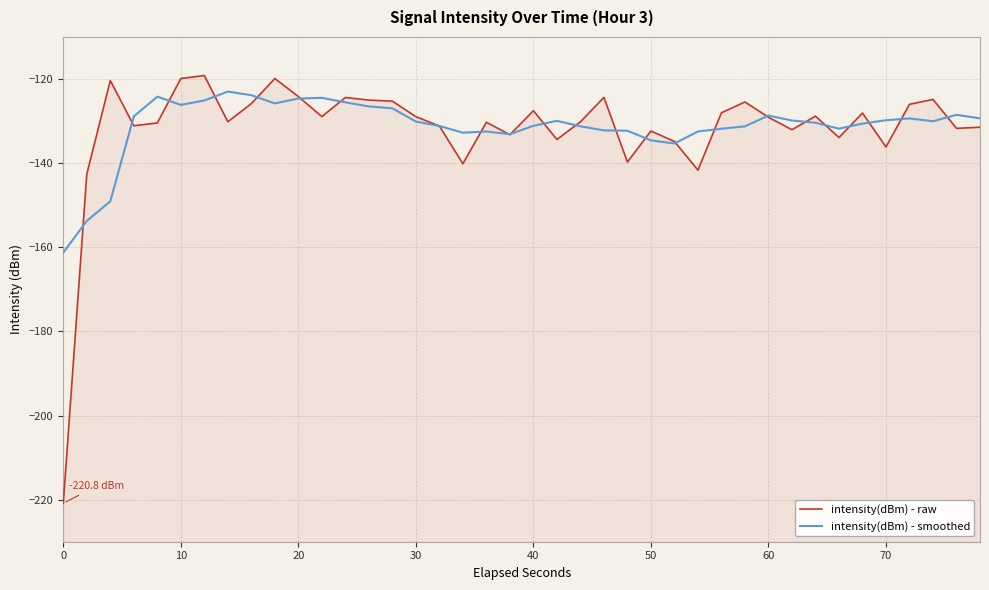

How many data points in intensity(dBm) - smoothed are less than -130?

21